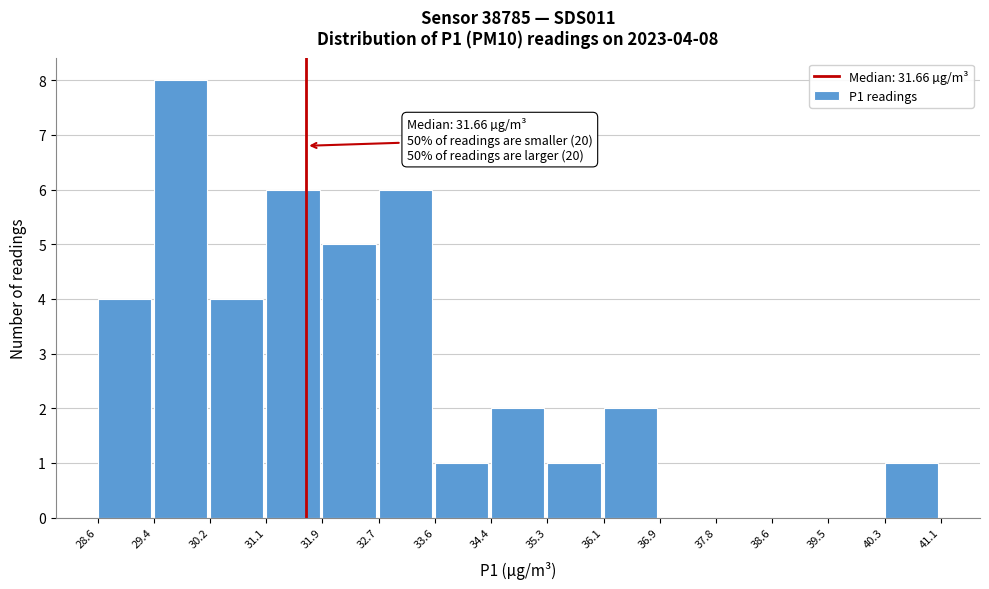

Which range on the x-axis has the tallest bar?

29.4 to 30.2